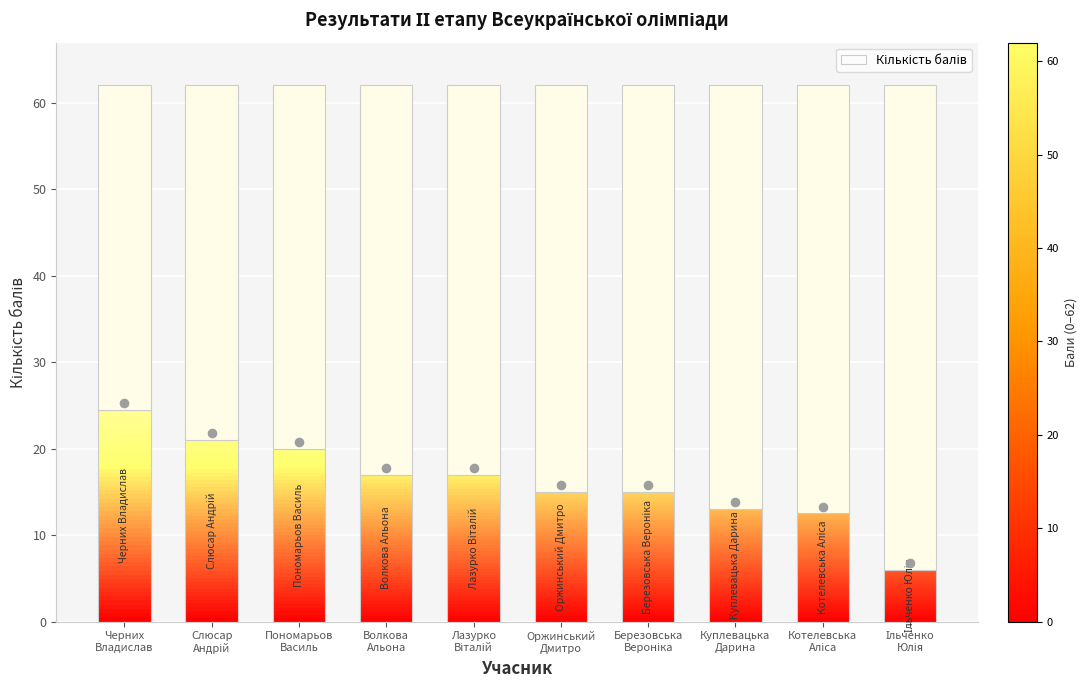

Which has a higher value, Котелевська
Аліса or Березовська
Вероніка?

Березовська
Вероніка